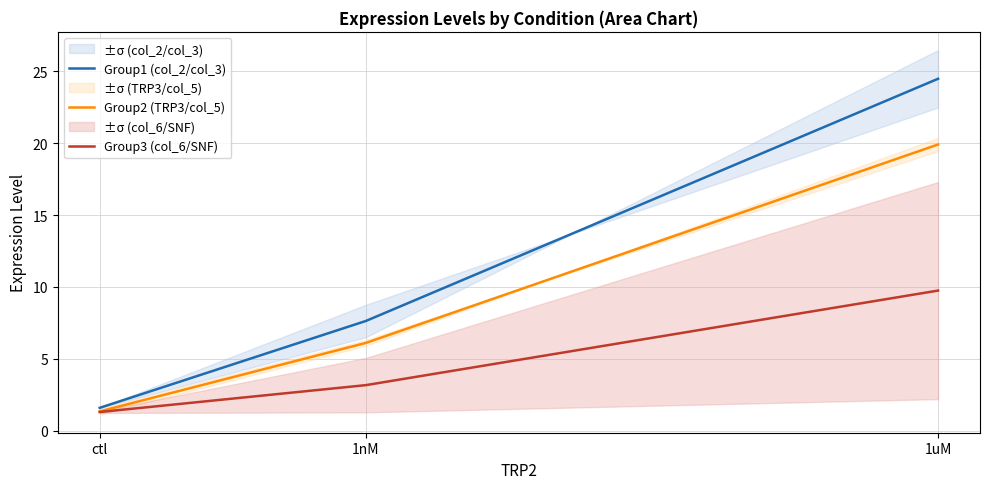

The value of Group2 (TRP3/col_5) at ctl is 1.3. True or false?

True